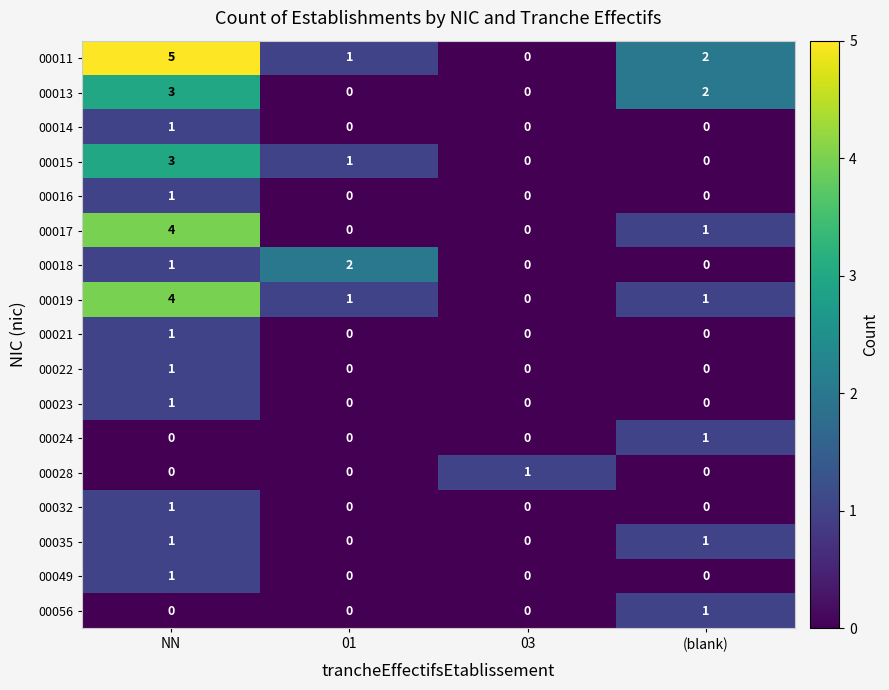

Is the value of 00032 at NN greater than the value of 00013 at 01?

Yes